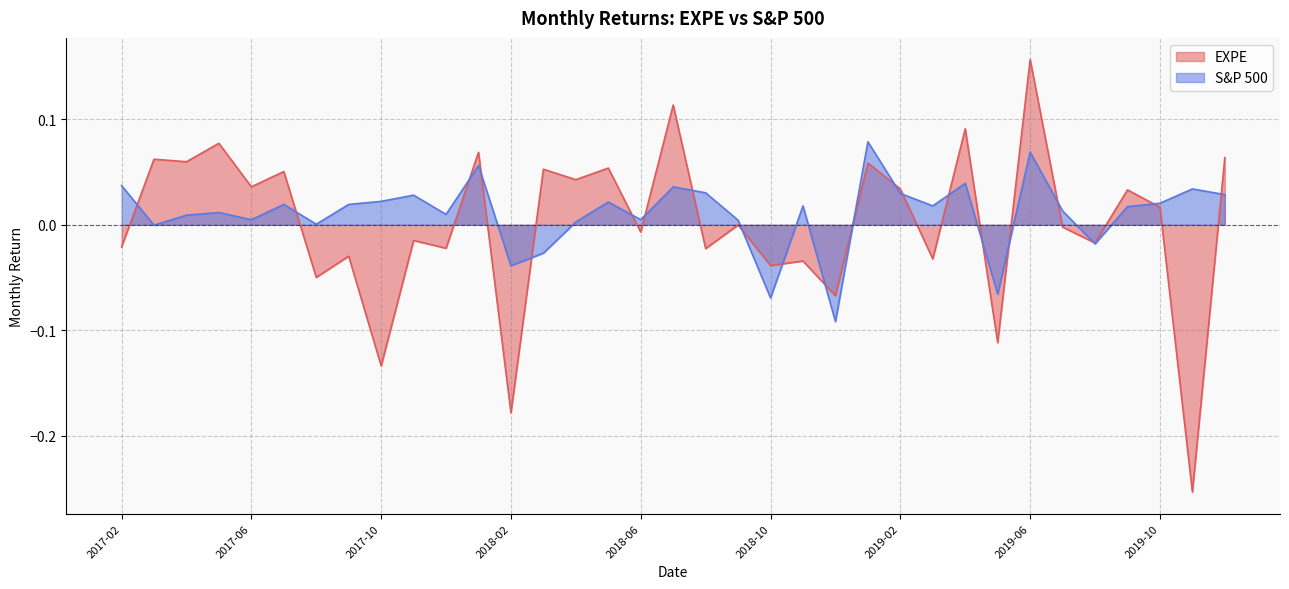

What is the smallest value displayed?

-0.3